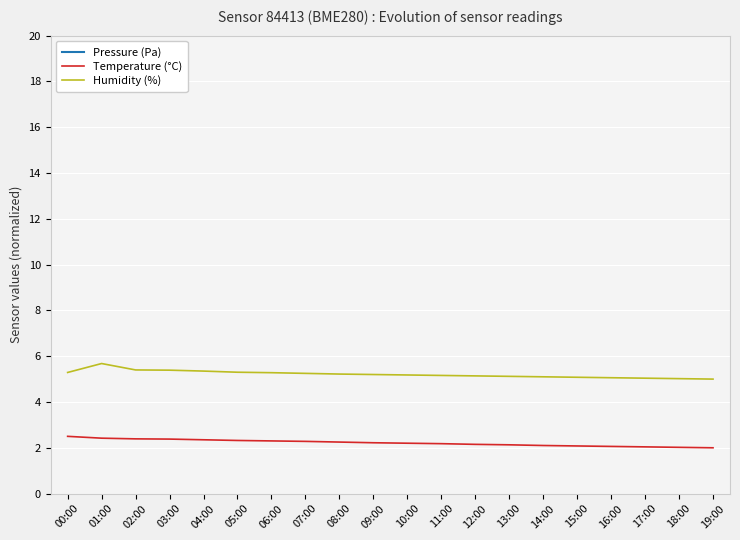

The Temperature (°C) series shows 2.4 at 01:00. True or false?

True